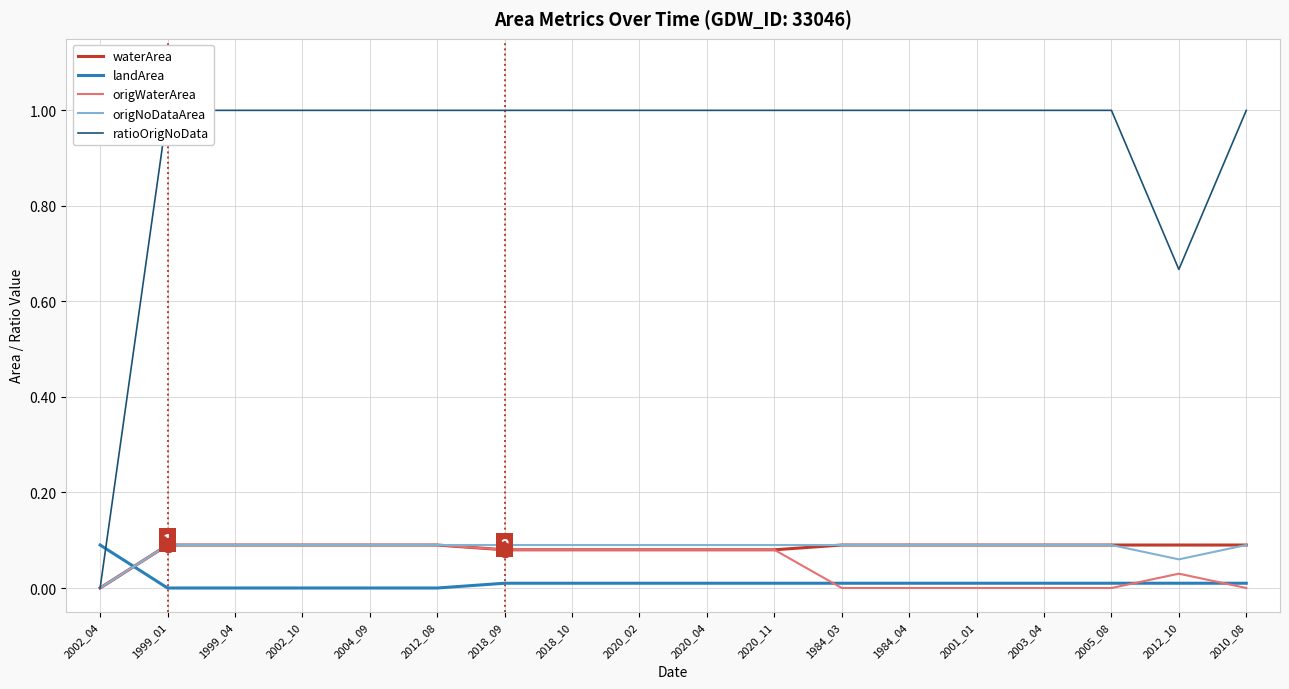

What is the total value across all series at 2018_10?

1.3